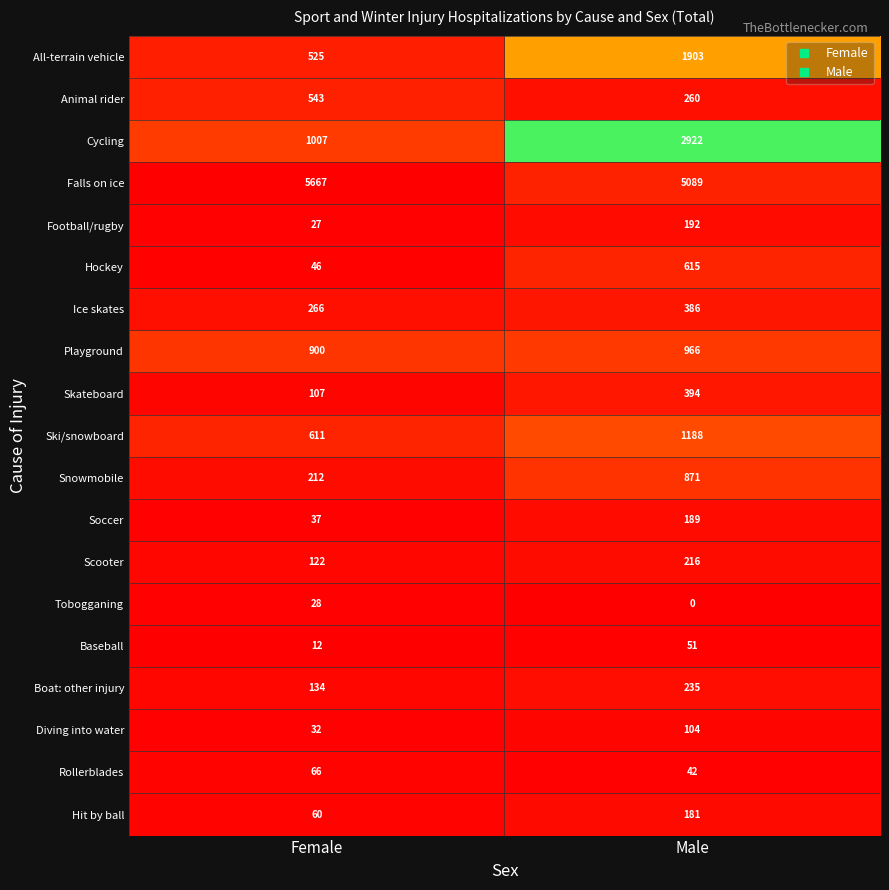

What is the spread (max minus min) of values at Female?

5655